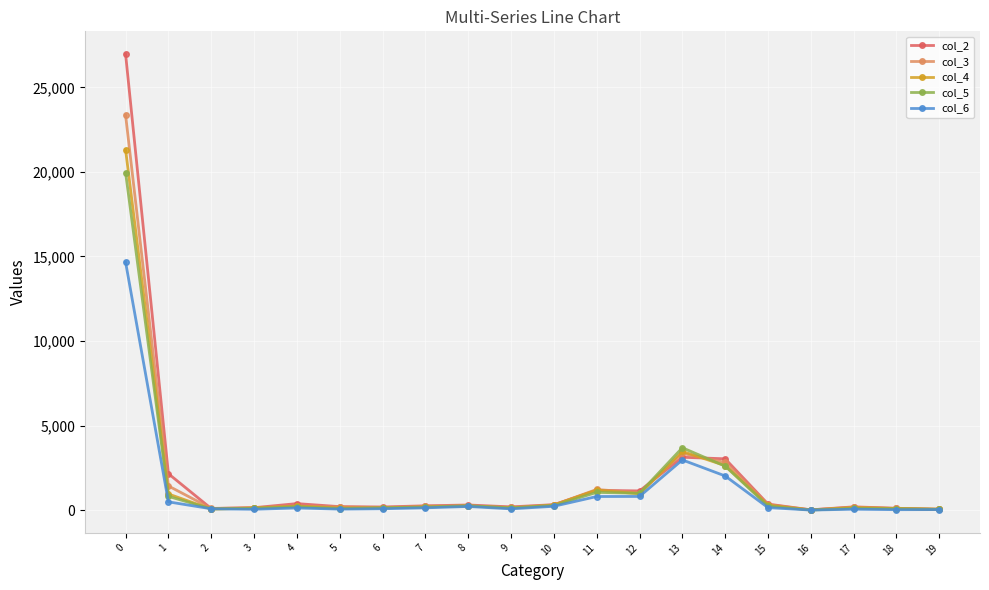

Between 13 and 18, which series saw the biggest shift?

col_5